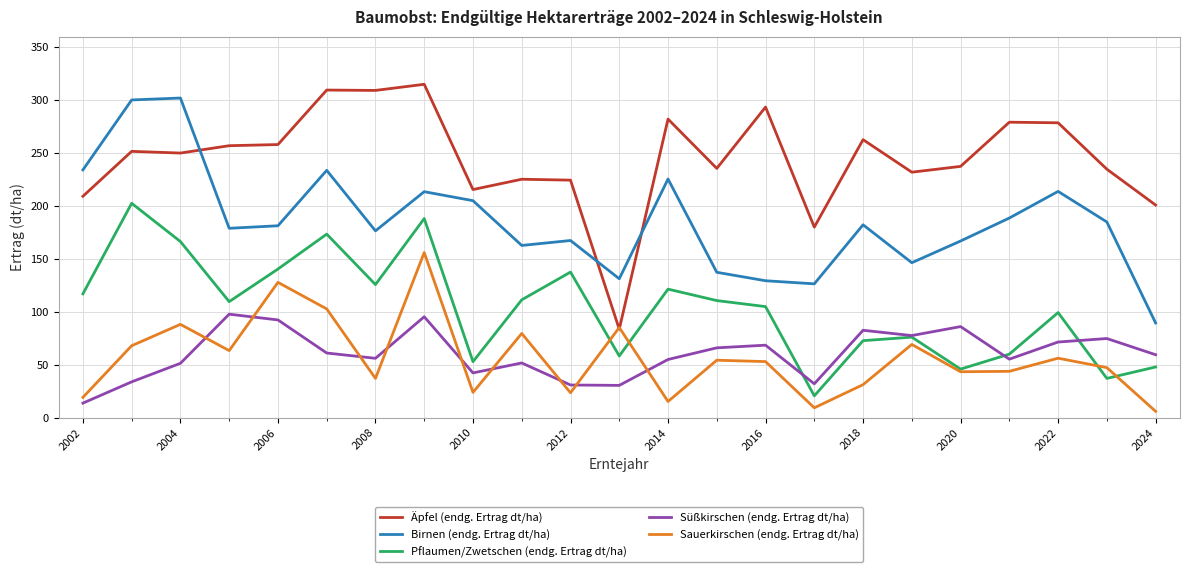

What are all the series names shown in the legend?

Äpfel (endg. Ertrag dt/ha), Birnen (endg. Ertrag dt/ha), Pflaumen/Zwetschen (endg. Ertrag dt/ha), Süßkirschen (endg. Ertrag dt/ha), Sauerkirschen (endg. Ertrag dt/ha)